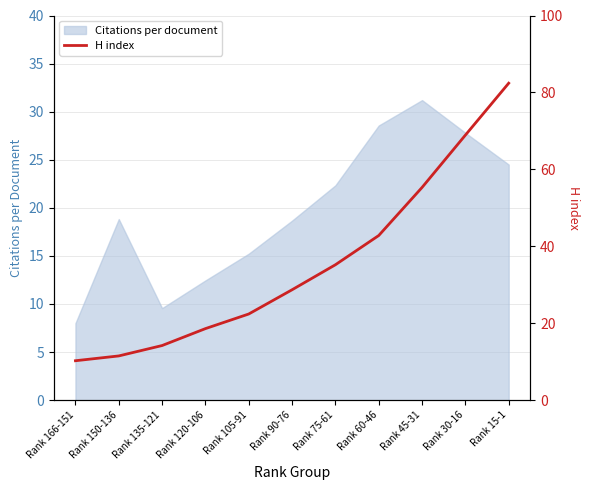

What is the label of the 5th point from the right?

Rank 75-61